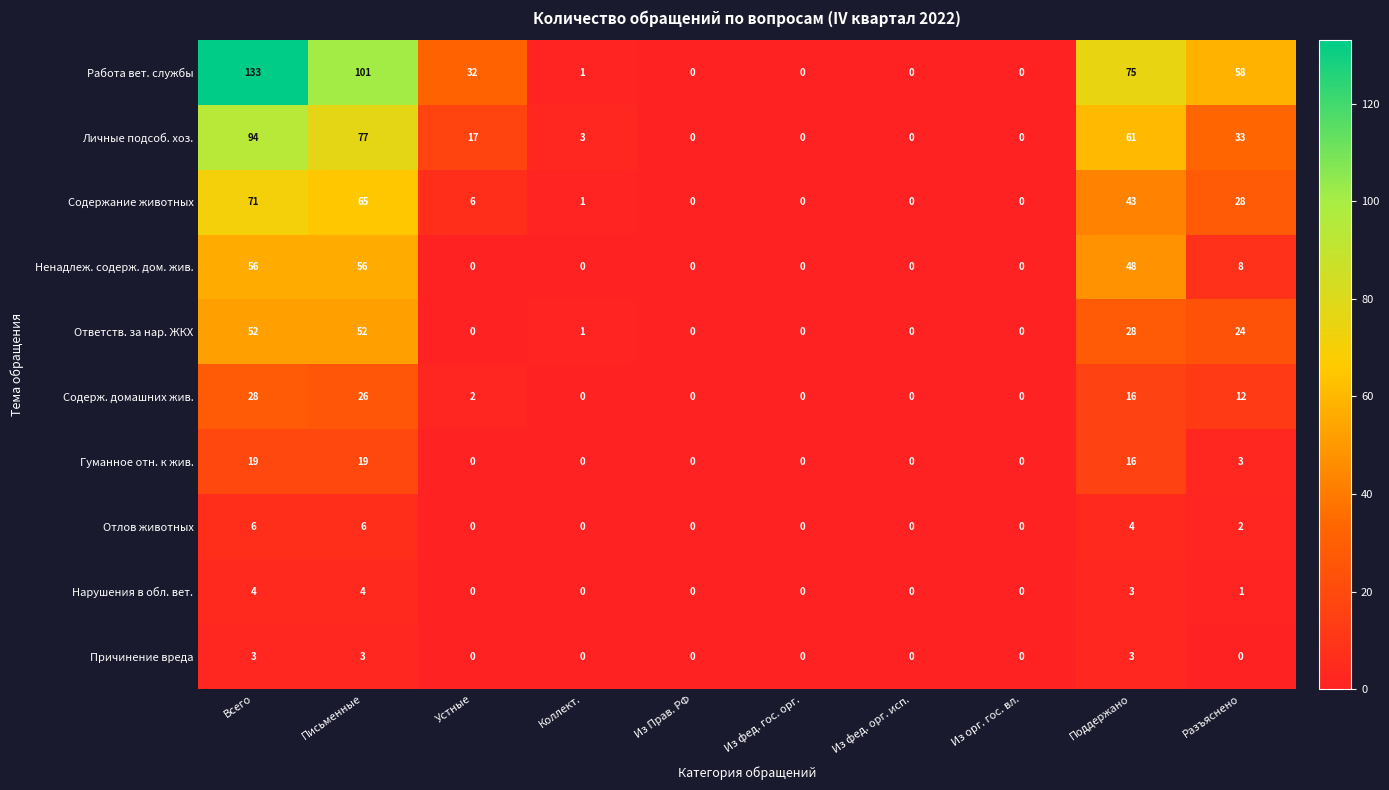

Which category has the highest value across all series?

Всего